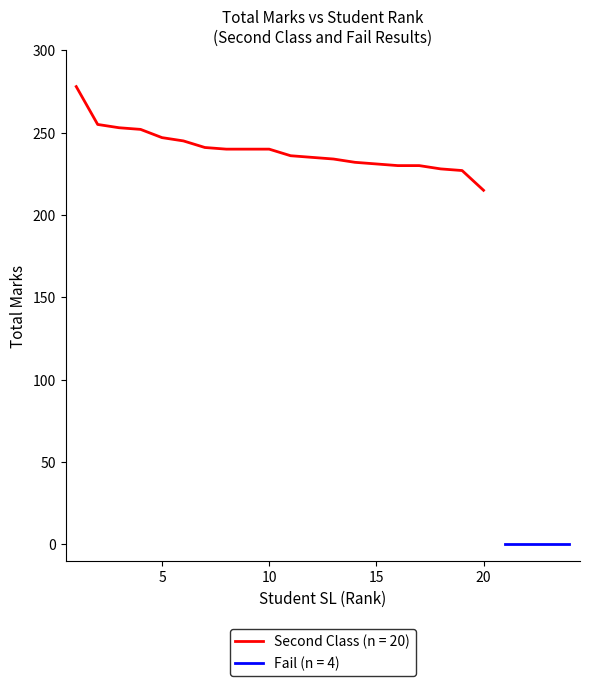

What is the sum of all values?

4789